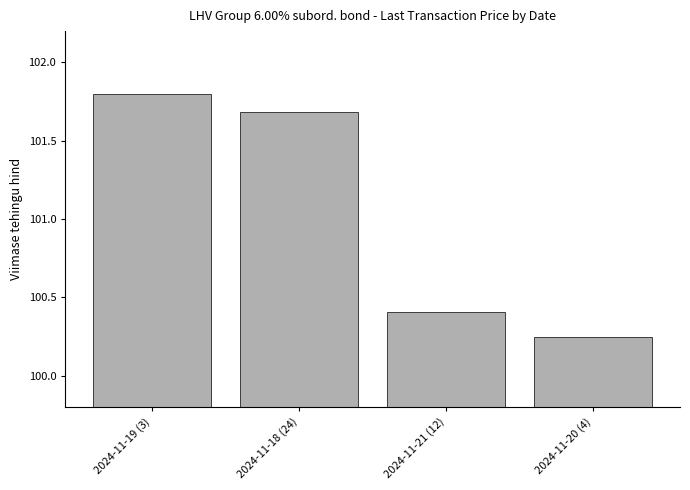

List the labels in order of value, smallest first.

2024-11-20 (4), 2024-11-21 (12), 2024-11-18 (24), 2024-11-19 (3)